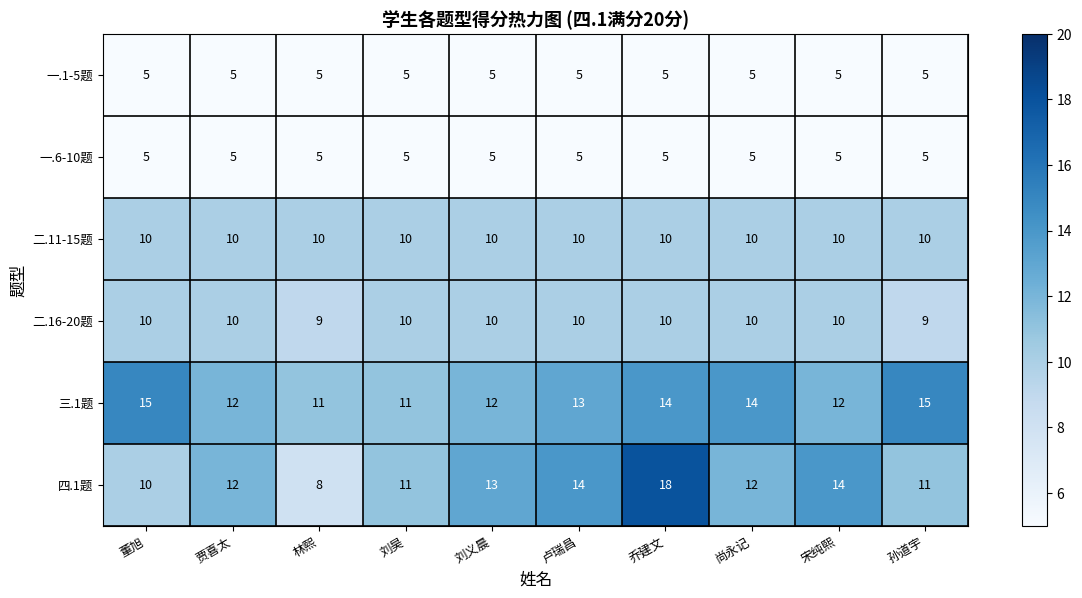

What is the sum of the 二.16-20题 values at 宋纯熙 and 尚永记?

20